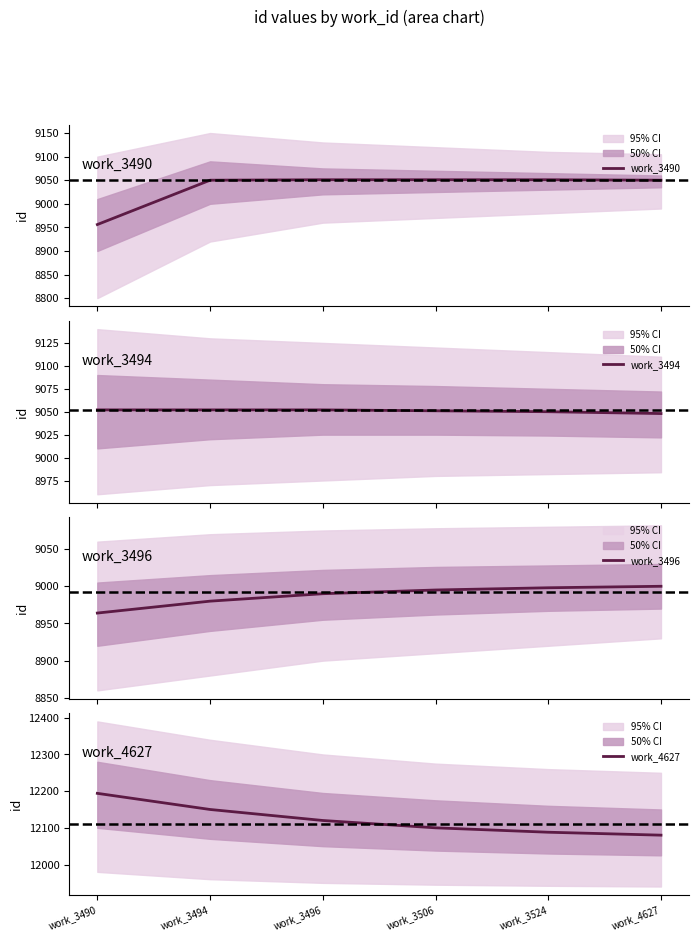

What is the sum of all work_3490 values?

54209